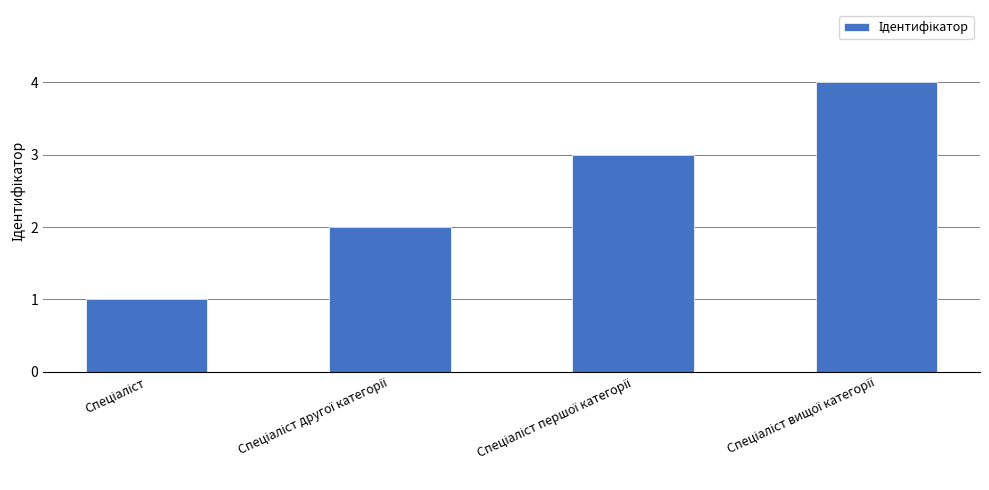

What is the difference between the maximum and minimum values?

3